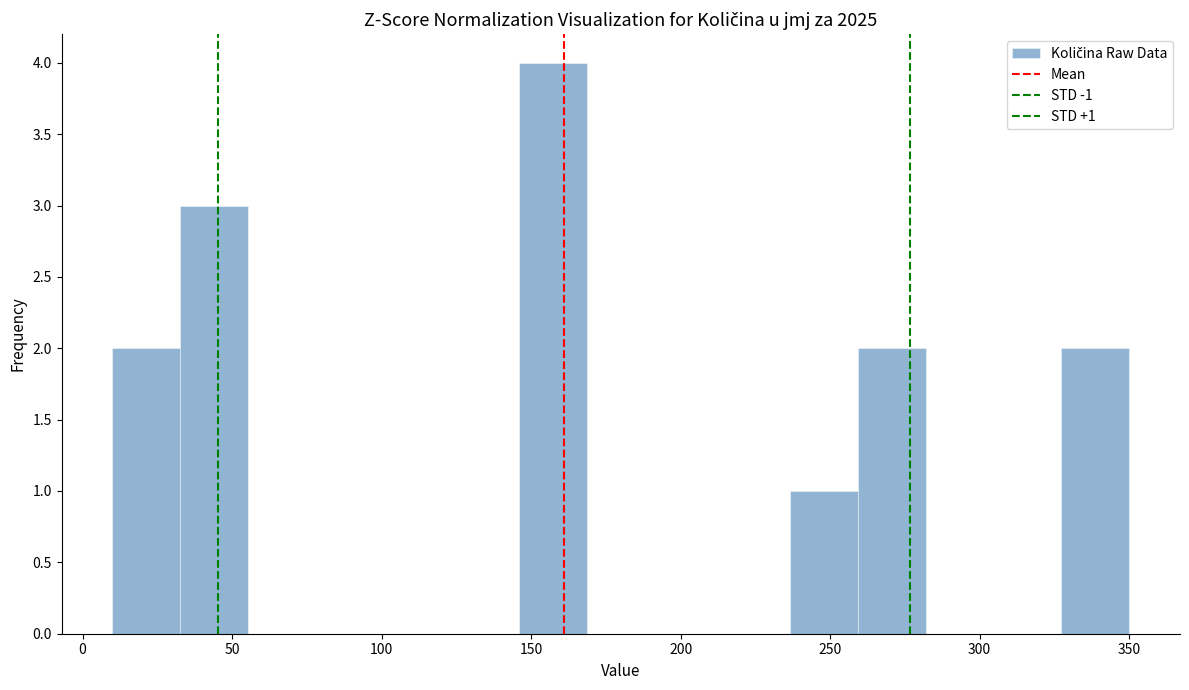

Over which range of the x-axis is the bar tallest?

145 to 170